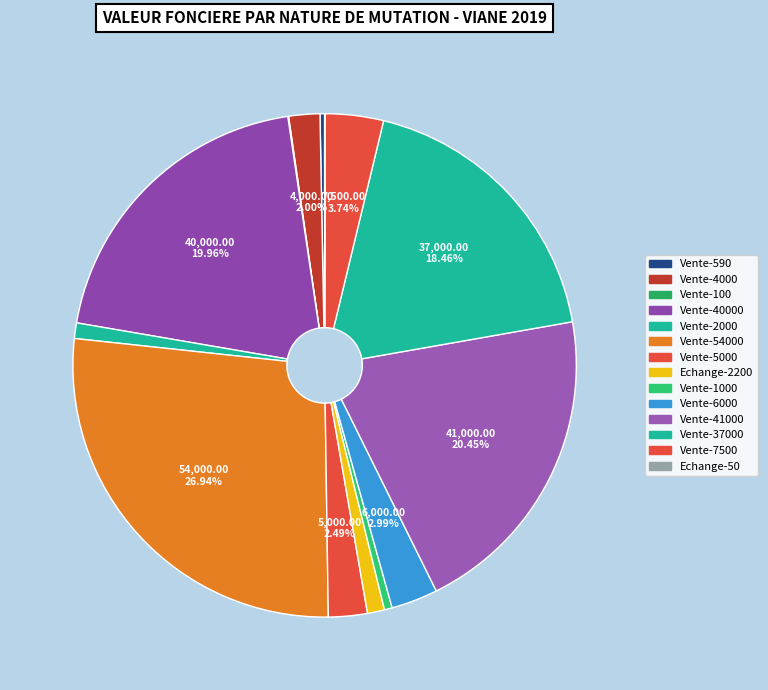

To the nearest percent, what is the difference between the largest and smallest slice percentages?

27%